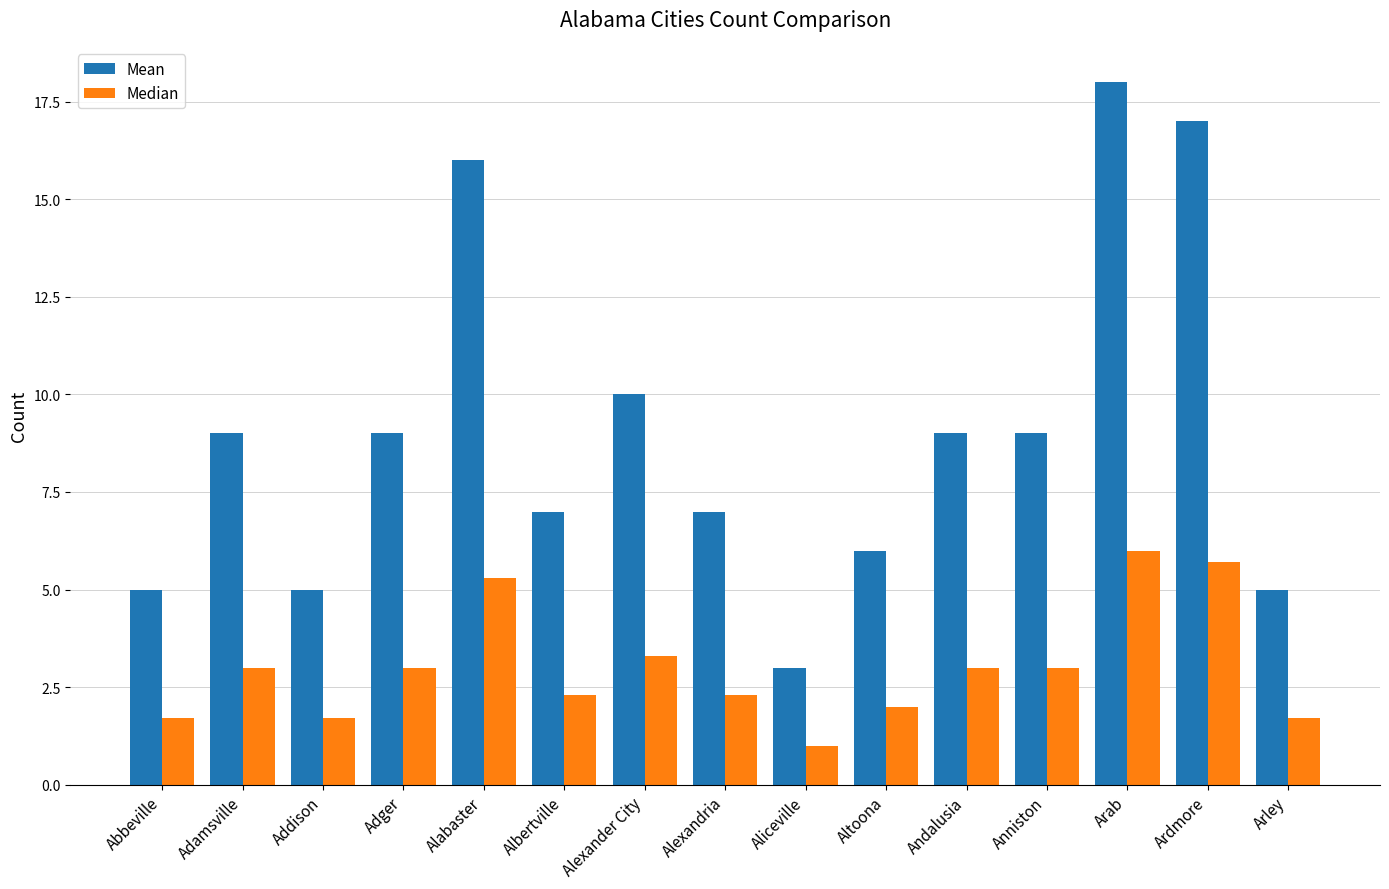

Reading left to right, extract all data points from this chart.

Mean: 5.0	9.0	5.0	9.0	16.0	7.0	10.0	7.0	3.0	6.0	9.0	9.0	18.0	17.0	5.0
Median: 1.7	3.0	1.7	3.0	5.3	2.3	3.3	2.3	1.0	2.0	3.0	3.0	6.0	5.7	1.7